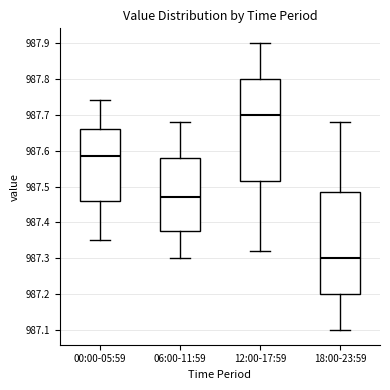

Reading left to right, read every box against the y-axis: the position of its median line, the range the box covers, and the ends of its whiskers. The values are not printed on the chart, so give them approximately, as read against the axis.

00:00-05:59: median 987.59, box 987.46 to 987.66, whiskers 987.35 to 987.74
06:00-11:59: median 987.47, box 987.38 to 987.58, whiskers 987.30 to 987.68
12:00-17:59: median 987.70, box 987.52 to 987.80, whiskers 987.32 to 987.90
18:00-23:59: median 987.30, box 987.20 to 987.49, whiskers 987.10 to 987.68